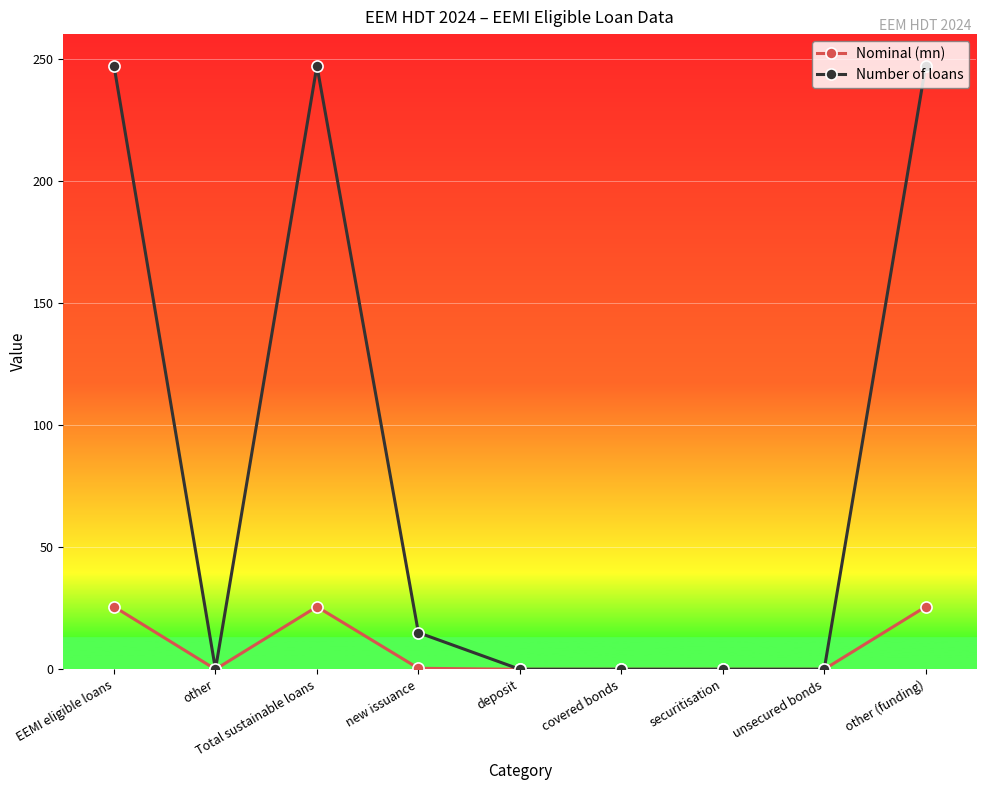

What is the difference between the second highest and minimum values in the Number of loans series?

247.0